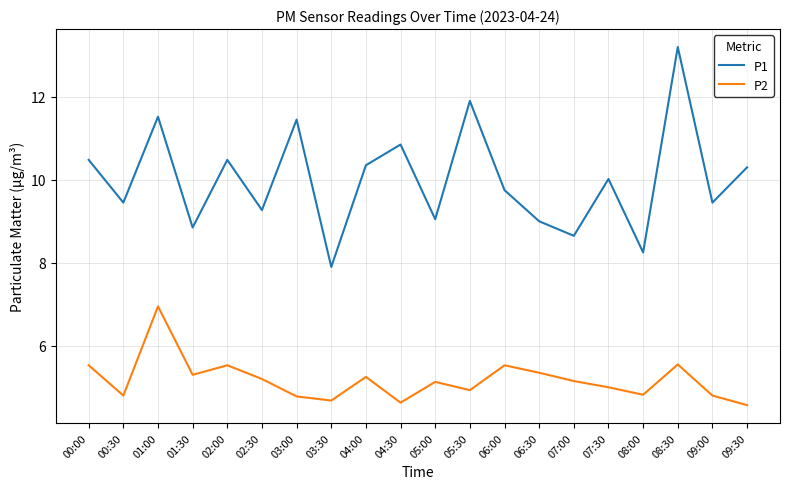

At which label is P1 closest to 10?

07:30